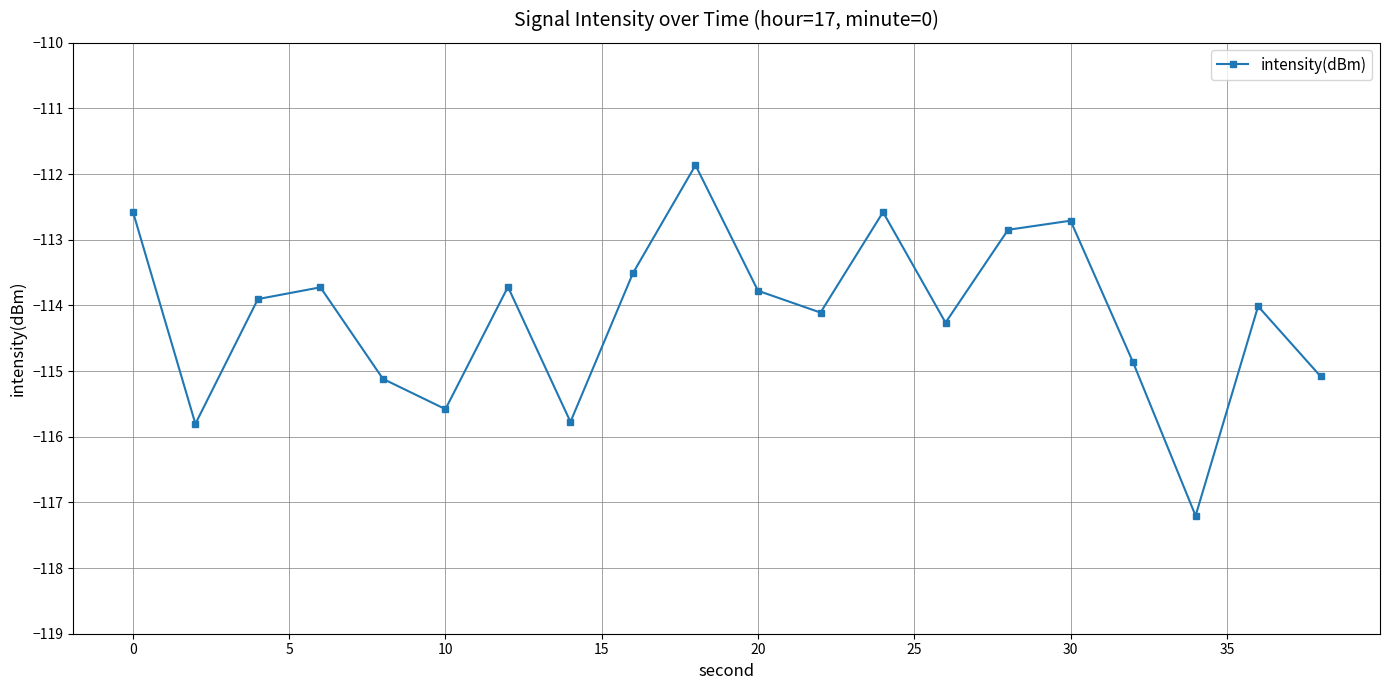

Does the chart display data point markers on the line(s)?

Yes